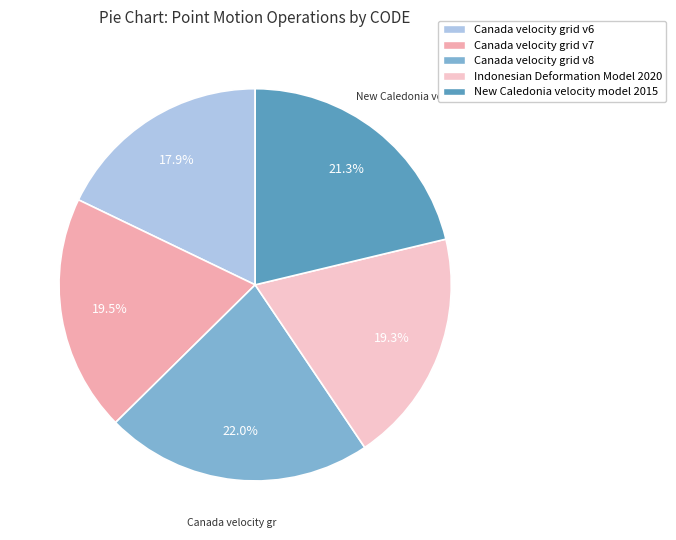

How many slices are in this pie chart?

5